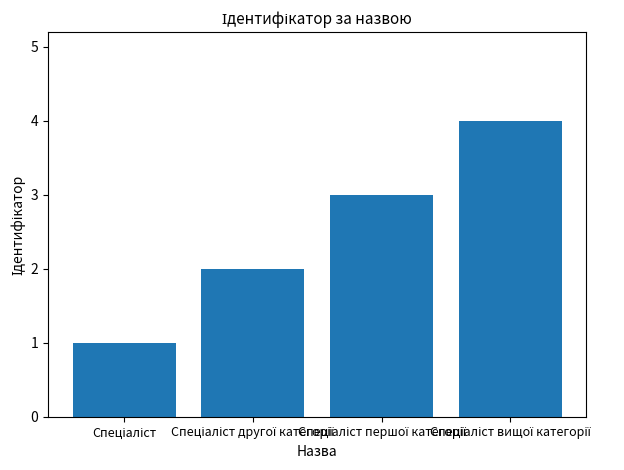

What is the minimum value shown in the chart?

1